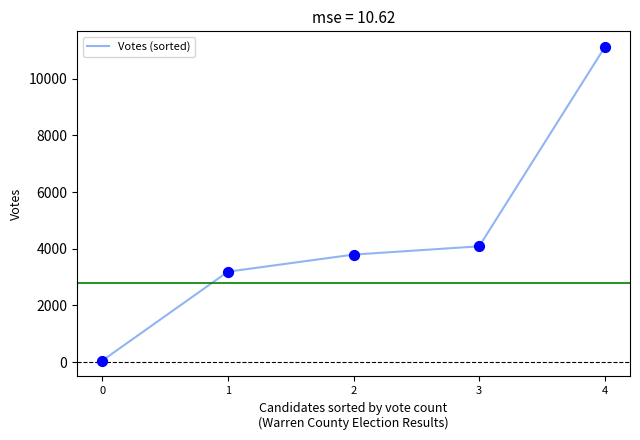

What is the change in value from 0 to 4?

+11070